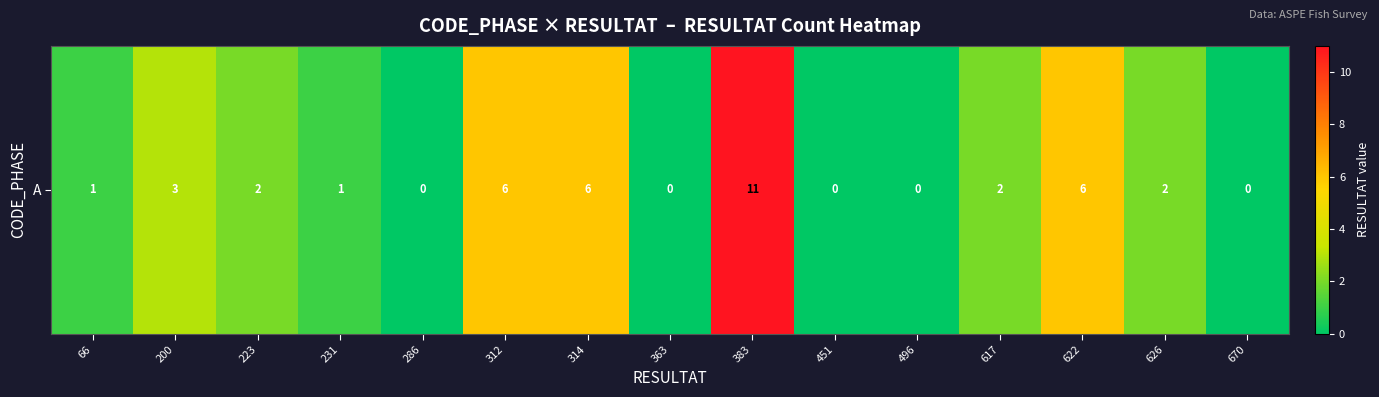

Which category has the lowest value across all series?

286